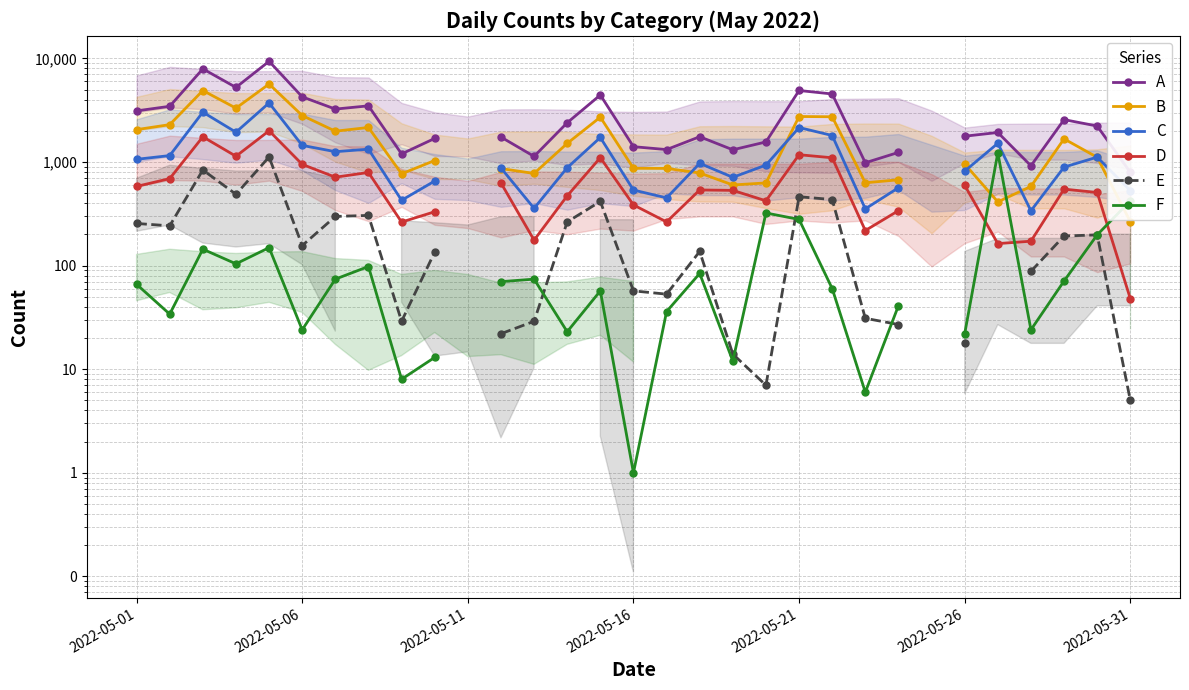

Rank the series by their average value, from highest to lowest.

A, B, C, D, E, F